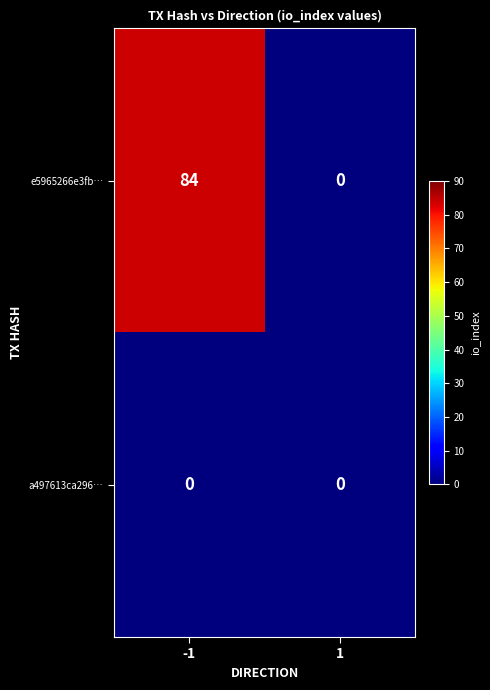

Which series has the largest total across all categories?

e5965266e3fb…